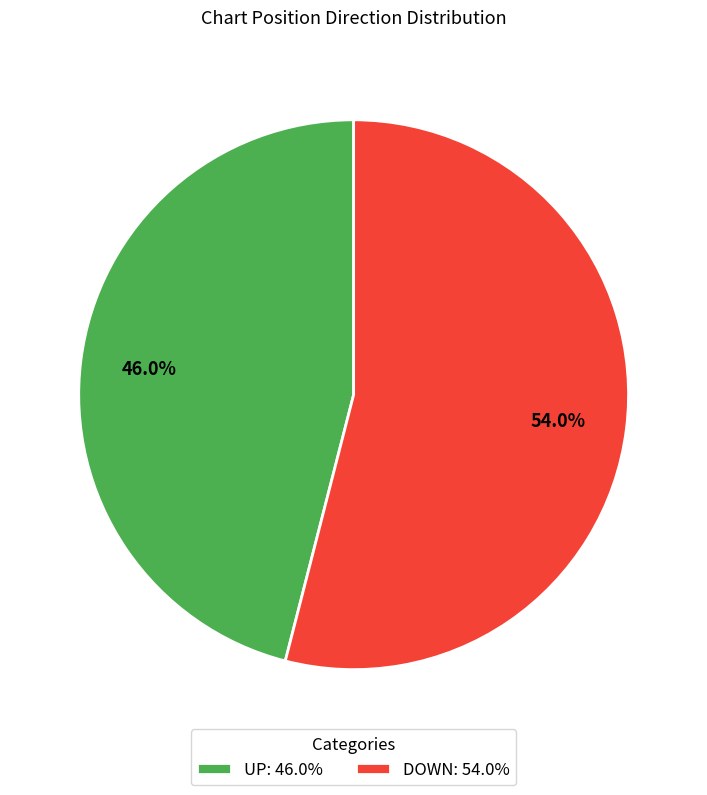

Which slice is the smallest?

UP: 46.0%